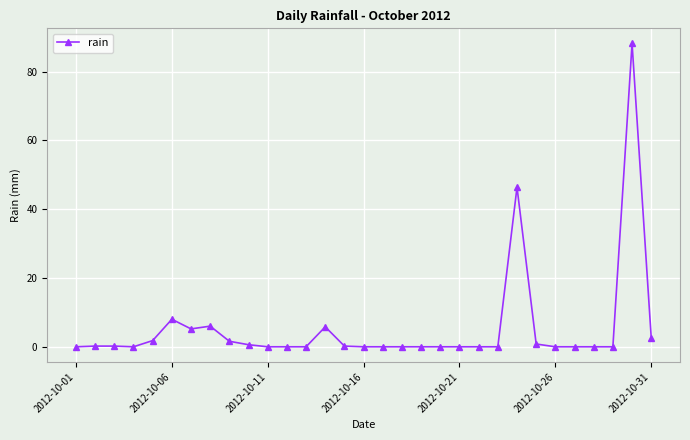

What is the maximum value shown in the chart?

88.2